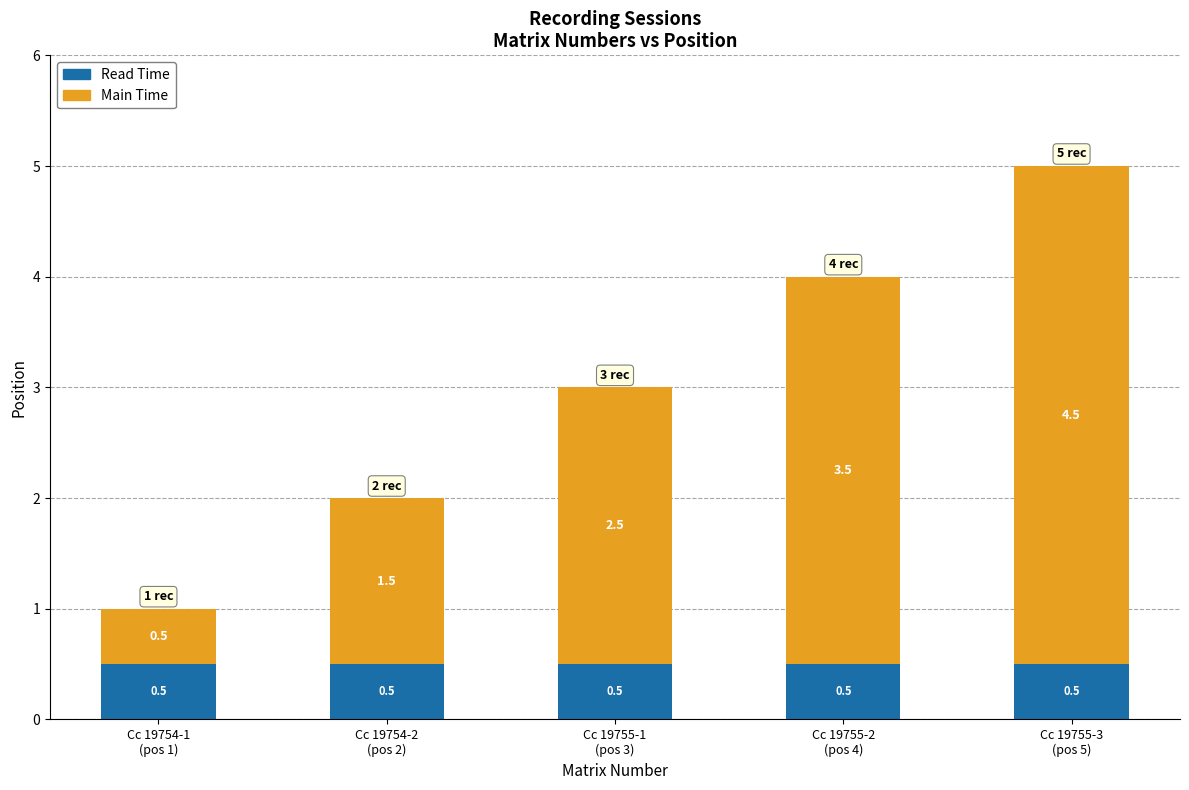

What is the minimum value for Read Time?

0.5